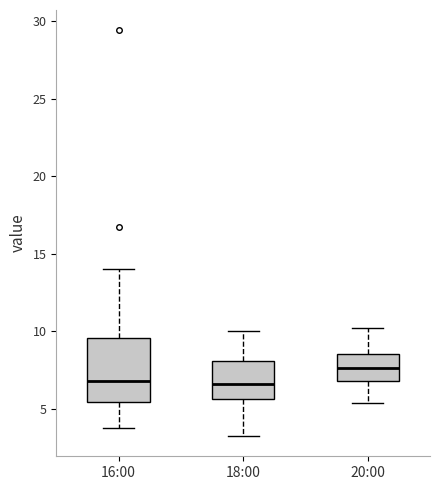

Reading left to right, transcribe this box plot: for each box, give where its median line is, the range the box spans, and where its two whiskers end, as read against the y-axis. The values are not printed on the chart, so give them approximately, as read against the axis.

16:00: median 7.0, box 5.5 to 9.5, whiskers 4.0 to 14.0
18:00: median 6.5, box 5.5 to 8.0, whiskers 3.5 to 10.0
20:00: median 7.5, box 7.0 to 8.5, whiskers 5.5 to 10.0